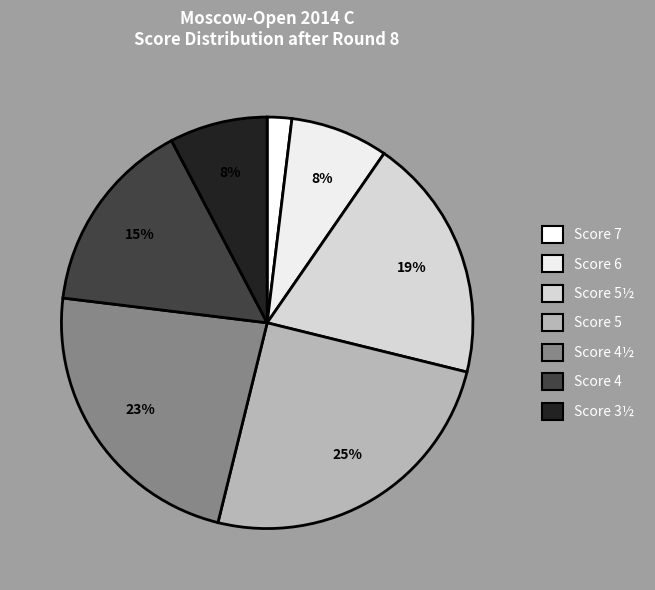

To the nearest percent, what is the average slice percentage?

14%